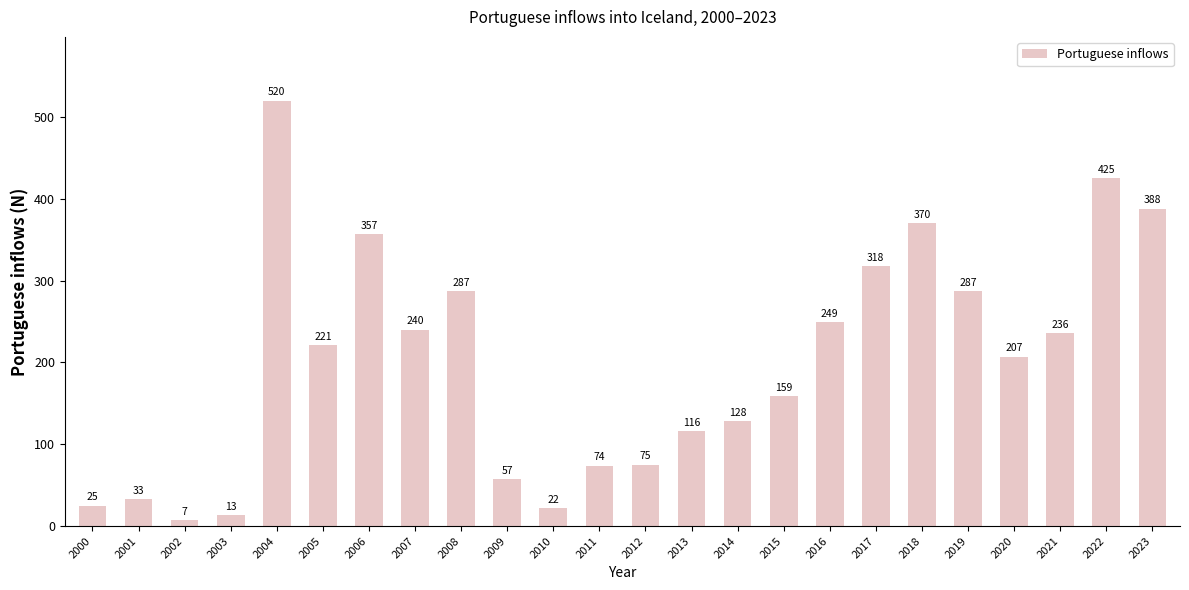

At which label is the value closest to 263?

2016